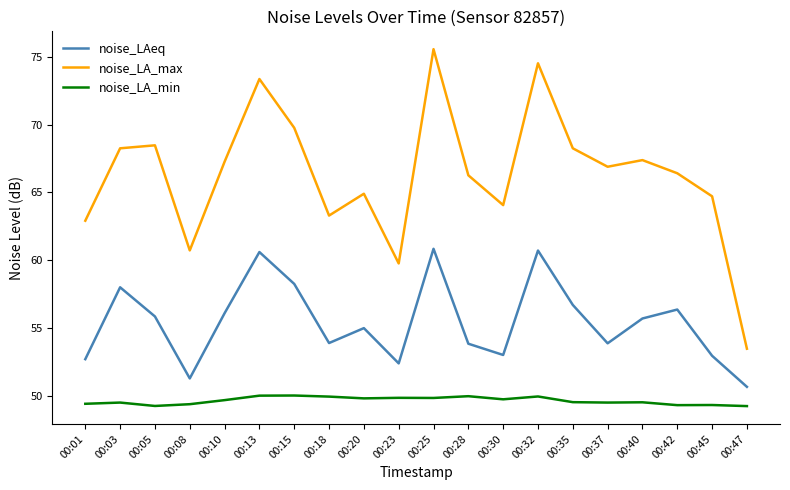

Is it true that noise_LAeq equals 32.0 at 00:15?

False